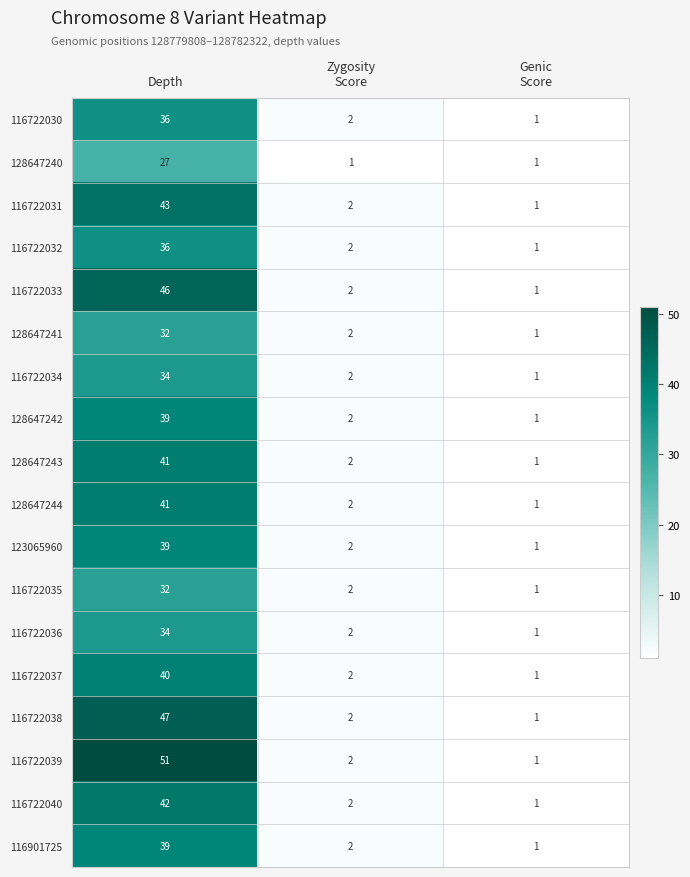

What is the average value of the 128647243 series?

15